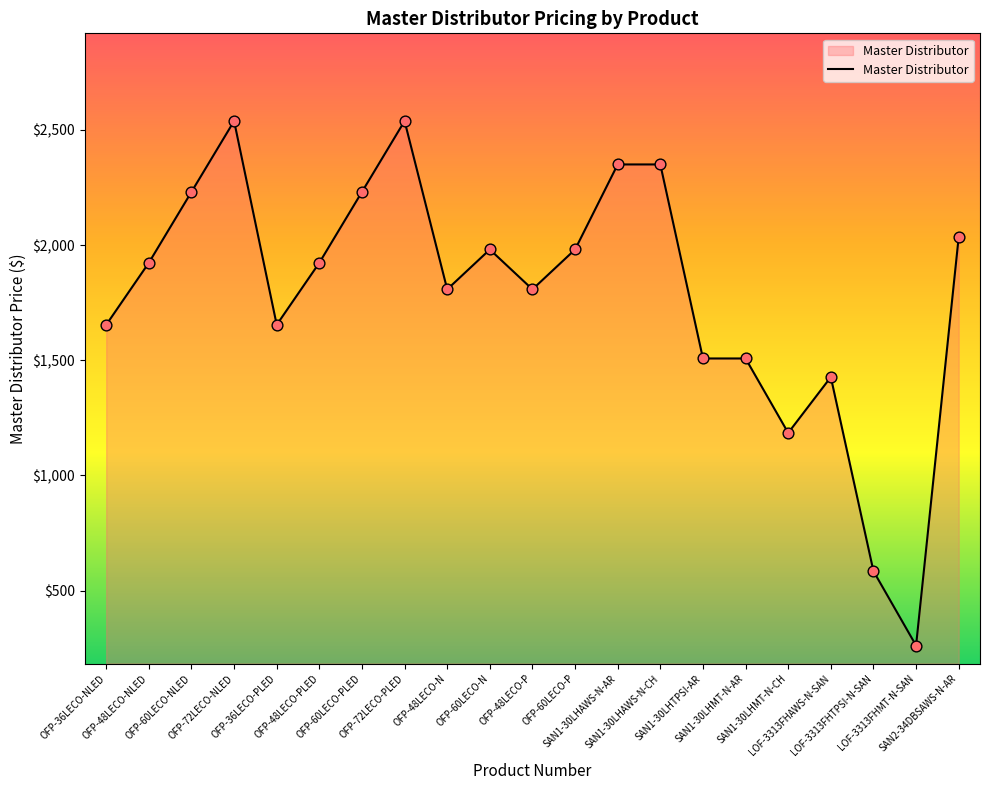

Which has a higher value, OFP-72LECO-NLED or OFP-48LECO-P?

OFP-72LECO-NLED